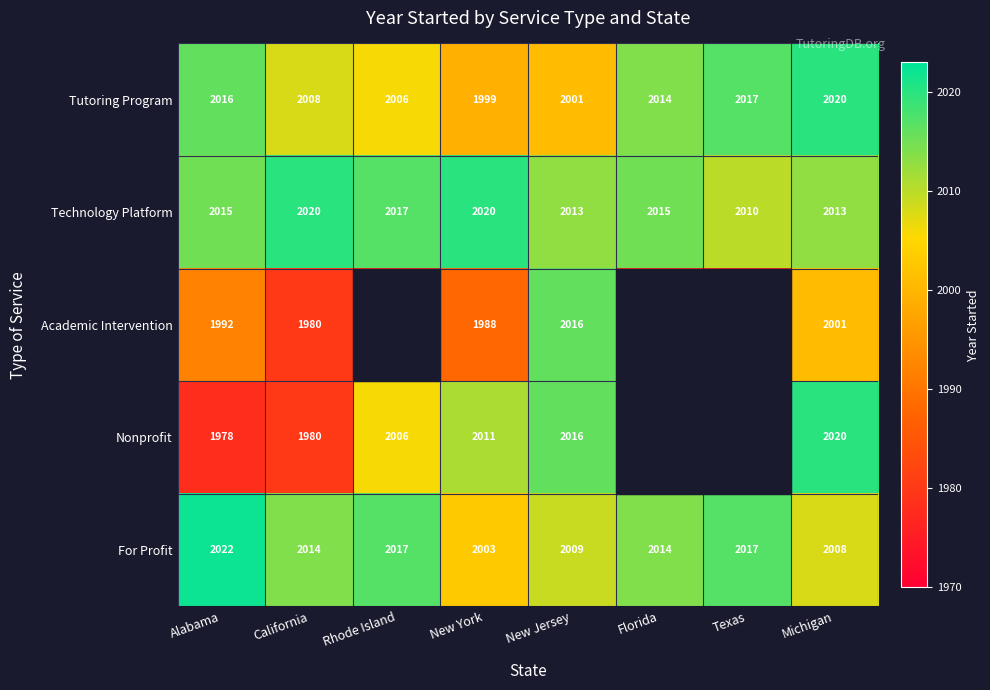

What is the total value across all series at Florida?

9999